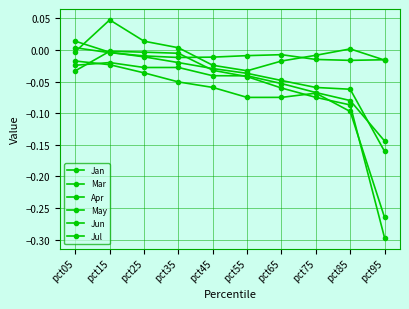

Where do Apr and Jan first cross each other?

pct05 and pct15